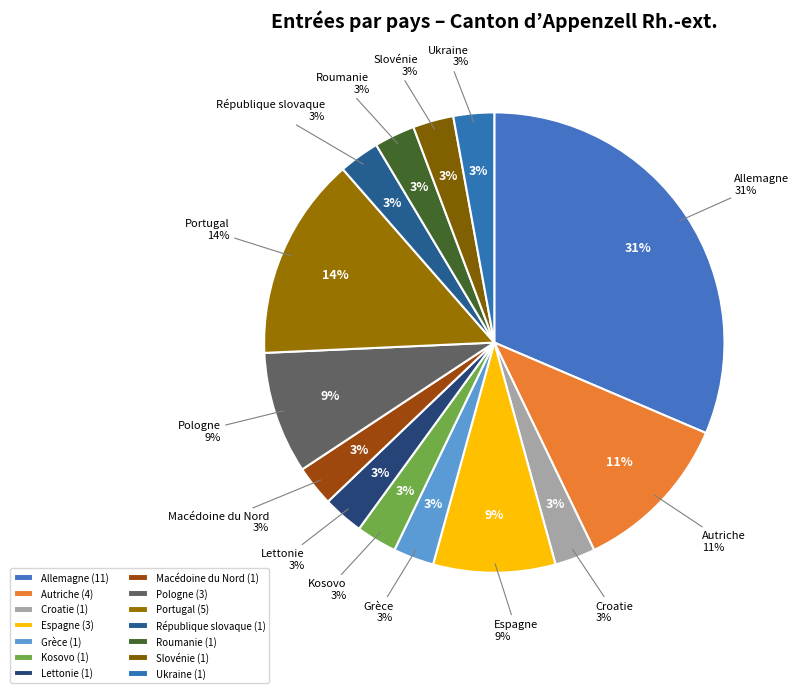

Count the number of slices in the pie.

14